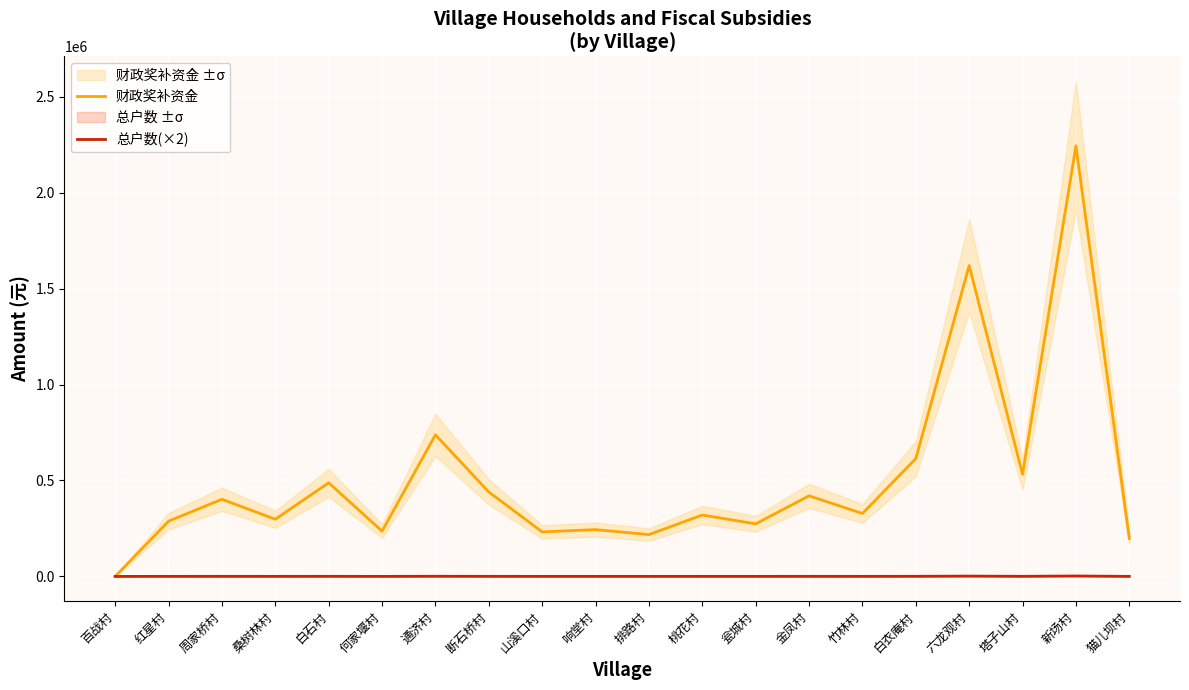

What is the difference between the 总户数(×2) values at 白石村 and 周家桥村?

86